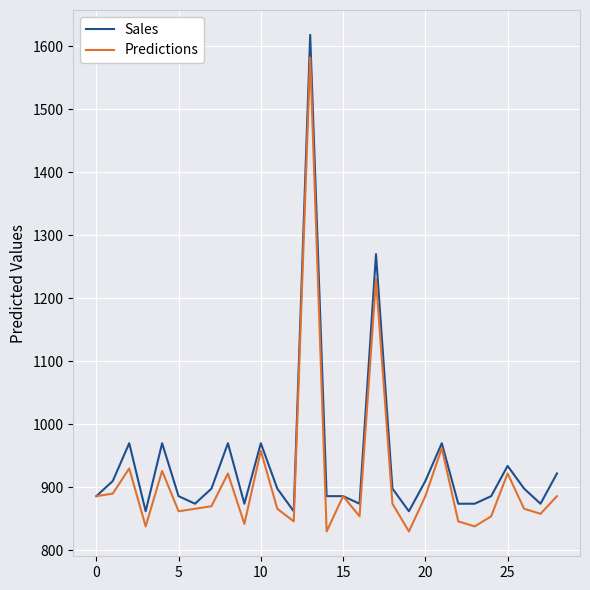

Reading right to left, extract all data points from this chart.

Sales: 922	874	898	934	886	874	874	970	910	862	898	1270	874	886	886	1618	862	898	970	874	970	898	874	886	970	862	970	910	886
Predictions: 886	858	866	922	854	838	846	962	886	830	874	1230	854	886	830	1582	846	866	958	842	922	870	866	862	926	838	930	890	886